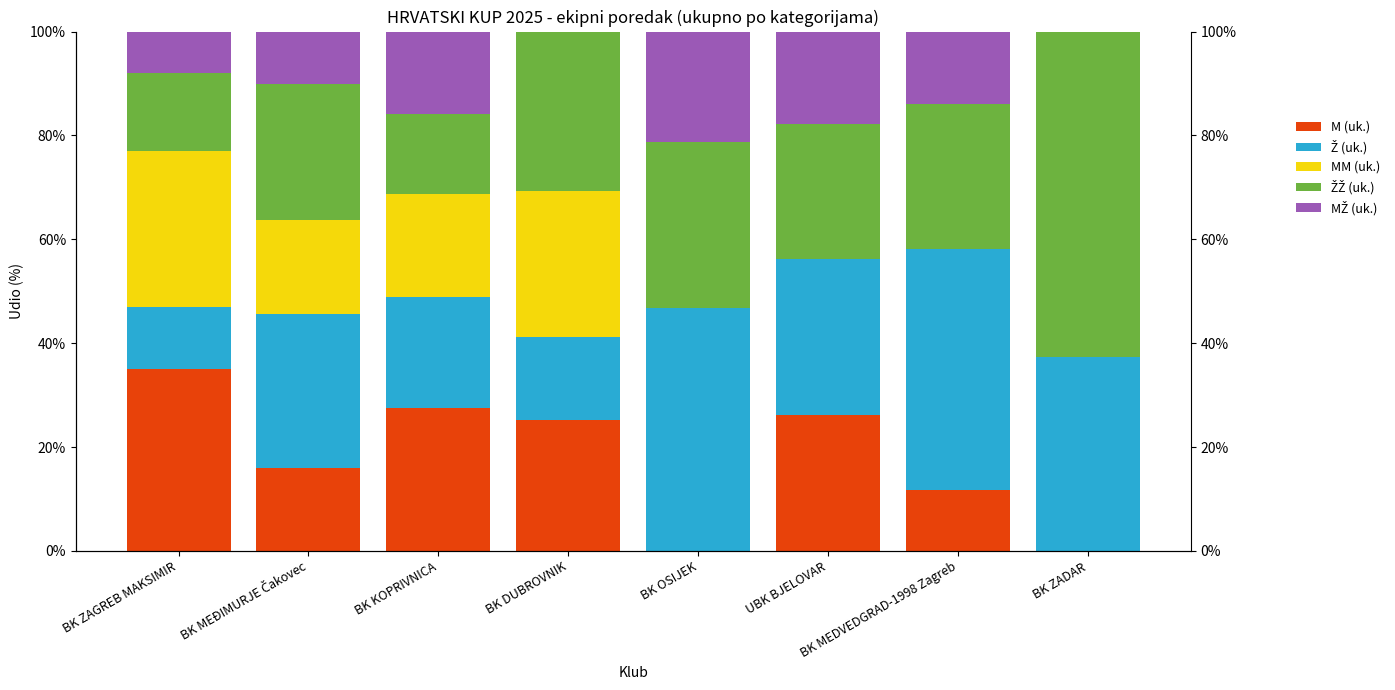

What is the difference between the highest and lowest values at BK MEDVEDGRAD-1998 Zagreb?

46.4